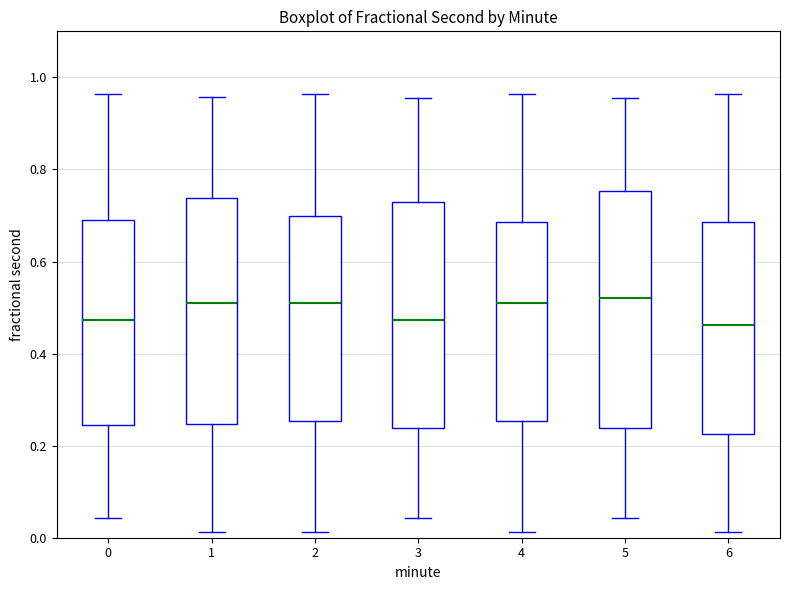

Comparing the boxes themselves (not the whiskers), which one is the tallest?

5